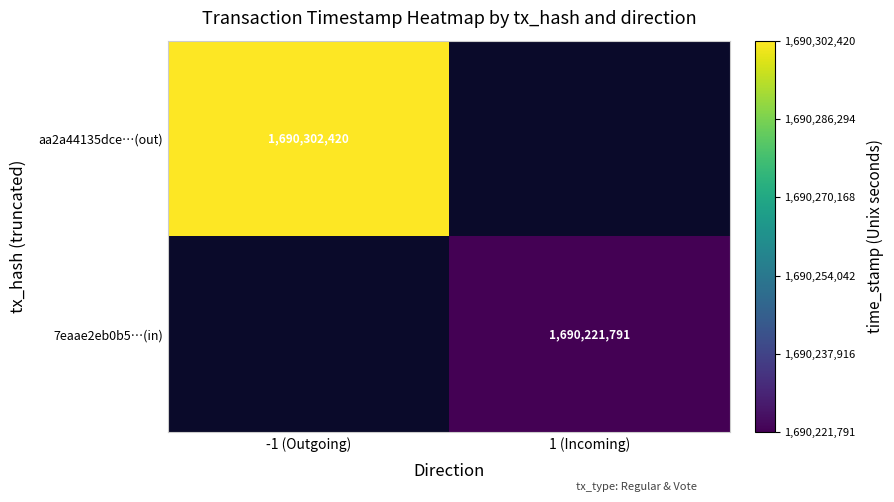

Is it true that aa2a44135dce…(out) equals 2268878845 at -1 (Outgoing)?

False